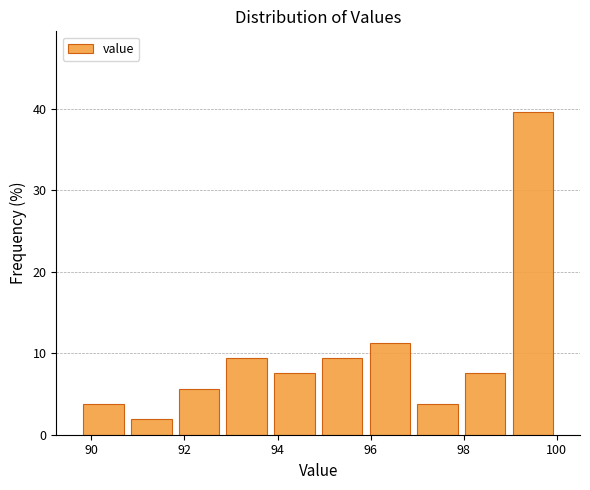

Which range on the x-axis has the tallest bar?

99.0 to 100.0